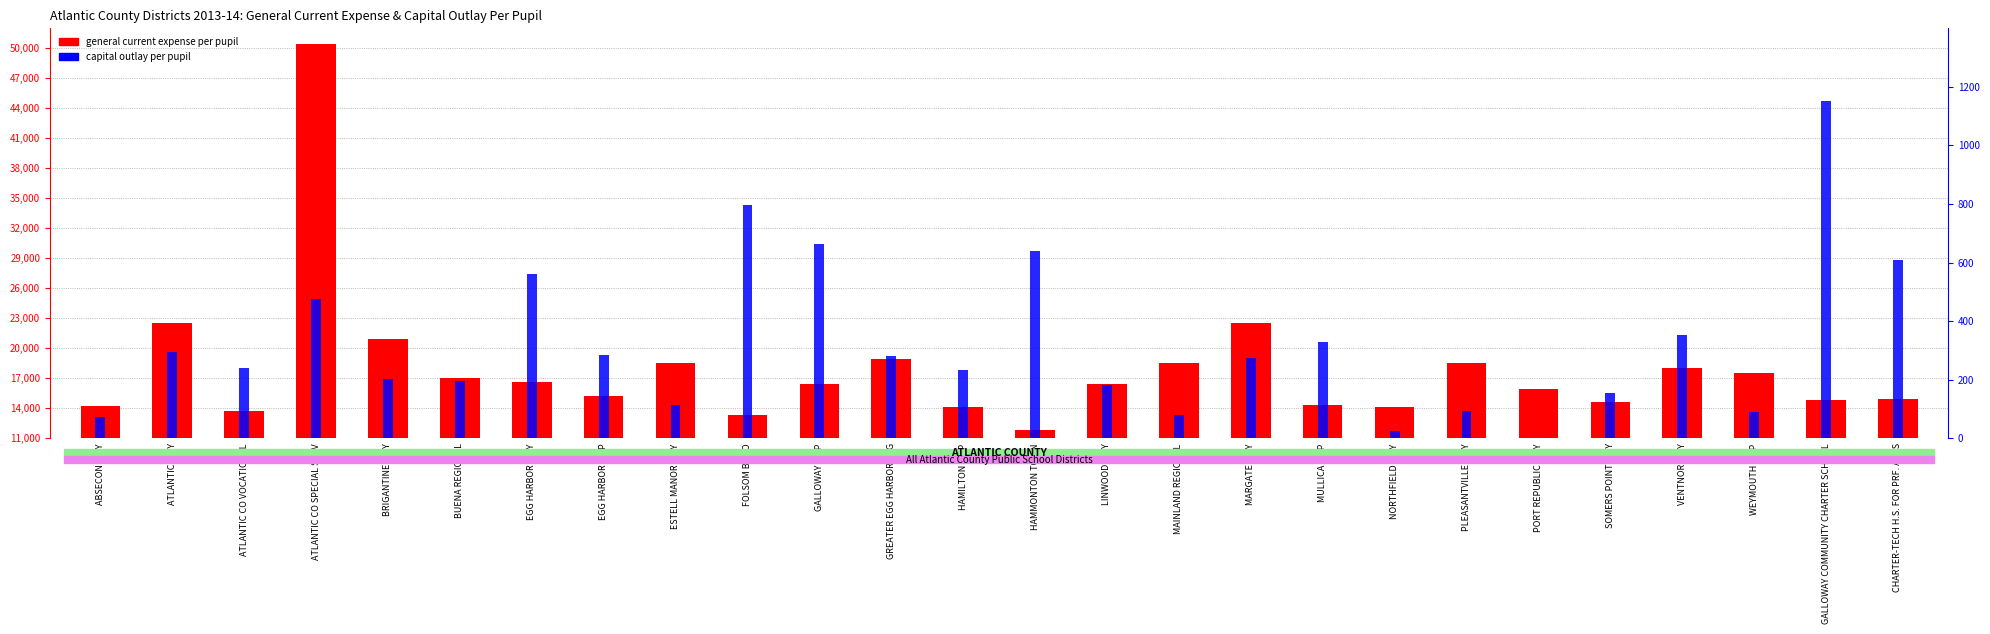

The value of percentile (capital outlay per pupil) at VENTNOR CITY is 148.0. True or false?

False